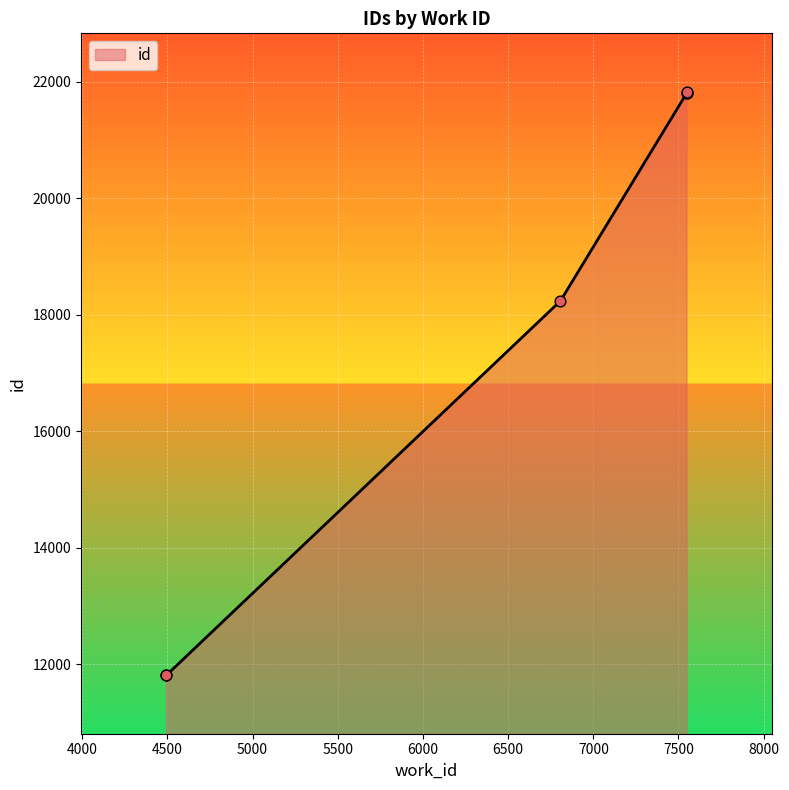

Between 6807 and 7547, which is larger?

7547